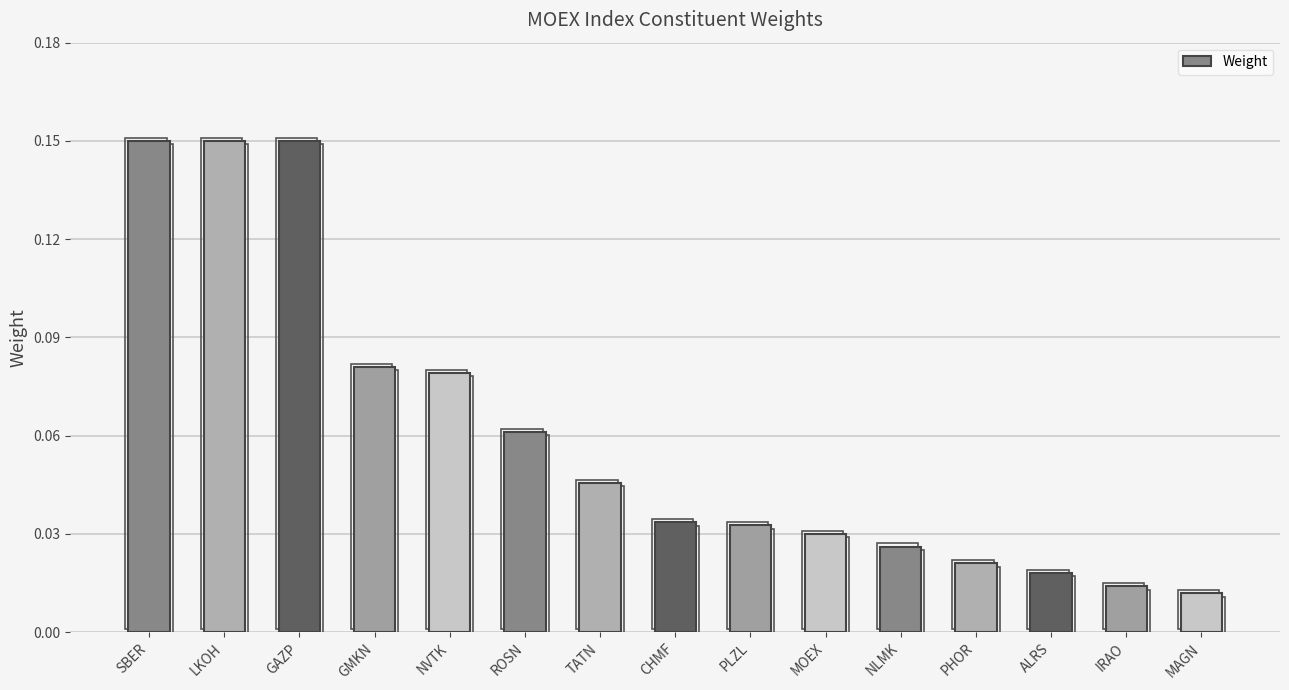

What is the label of the 3rd bar from the right?

ALRS